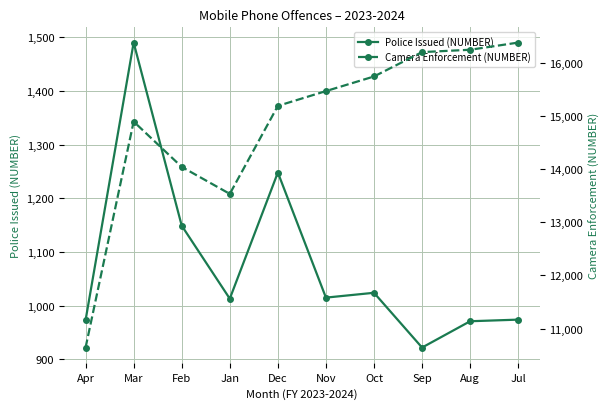

Rank the categories by Police Issued (NUMBER) value from lowest to highest.

Sep, Aug, Apr, Jul, Jan, Nov, Oct, Feb, Dec, Mar